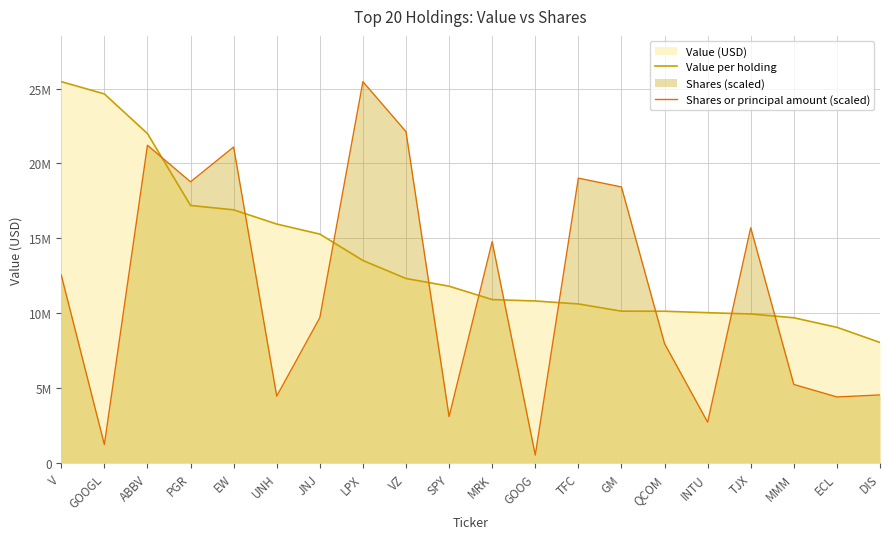

Reading left to right, extract all data points from this chart.

Value per holding: V=25456000.0	GOOGL=24639000.0	ABBV=21994000.0	PGR=17197000.0	EW=16906000.0	UNH=15958000.0	JNJ=15287000.0	LPX=13526000.0	VZ=12325000.0	SPY=11811000.0	MRK=10919000.0	GOOG=10825000.0	TFC=10627000.0	GM=10146000.0	QCOM=10141000.0	INTU=10044000.0	TJX=9957000.0	MMM=9705000.0	ECL=9068000.0	DIS=8057000.0
Shares or principal amount (scaled): V=12549198.4	GOOGL=1246914.0	ABBV=21213507.3	PGR=18773747.8	EW=21098481.4	UNH=4476719.6	JNJ=9708727.2	LPX=25456000.0	VZ=22122545.8	SPY=3110500.2	MRK=14783957.2	GOOG=546216.4	TFC=19019247.7	GM=18430862.1	QCOM=7983443.3	INTU=2736822.7	TJX=15710740.1	MMM=5257476.1	ECL=4421294.3	DIS=4557613.5